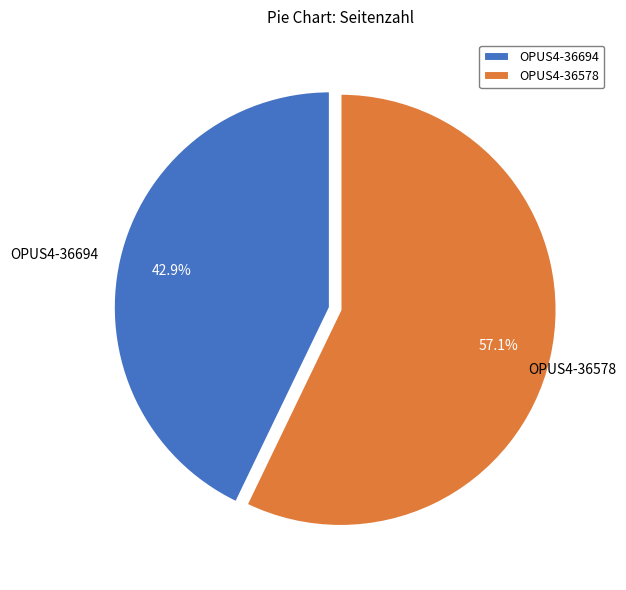

Between OPUS4-36694 and OPUS4-36578, which is larger?

OPUS4-36578